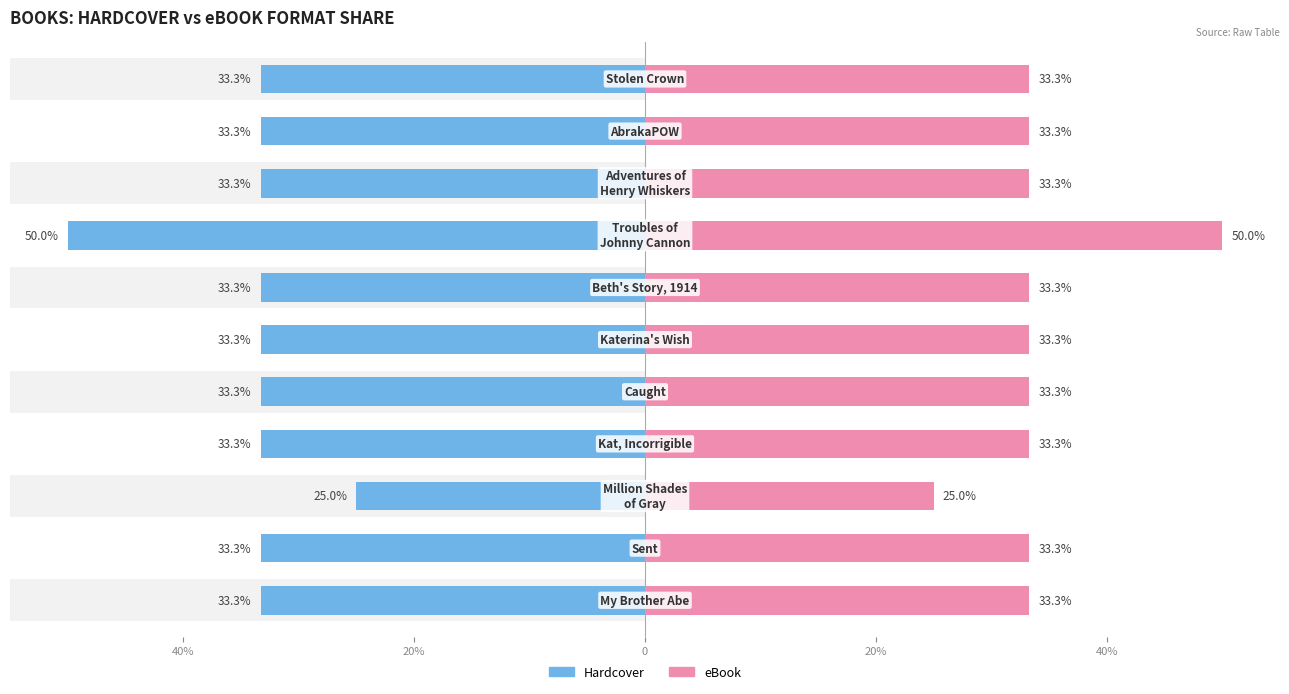

List the series in order of their overall mean, highest first.

eBook, Hardcover